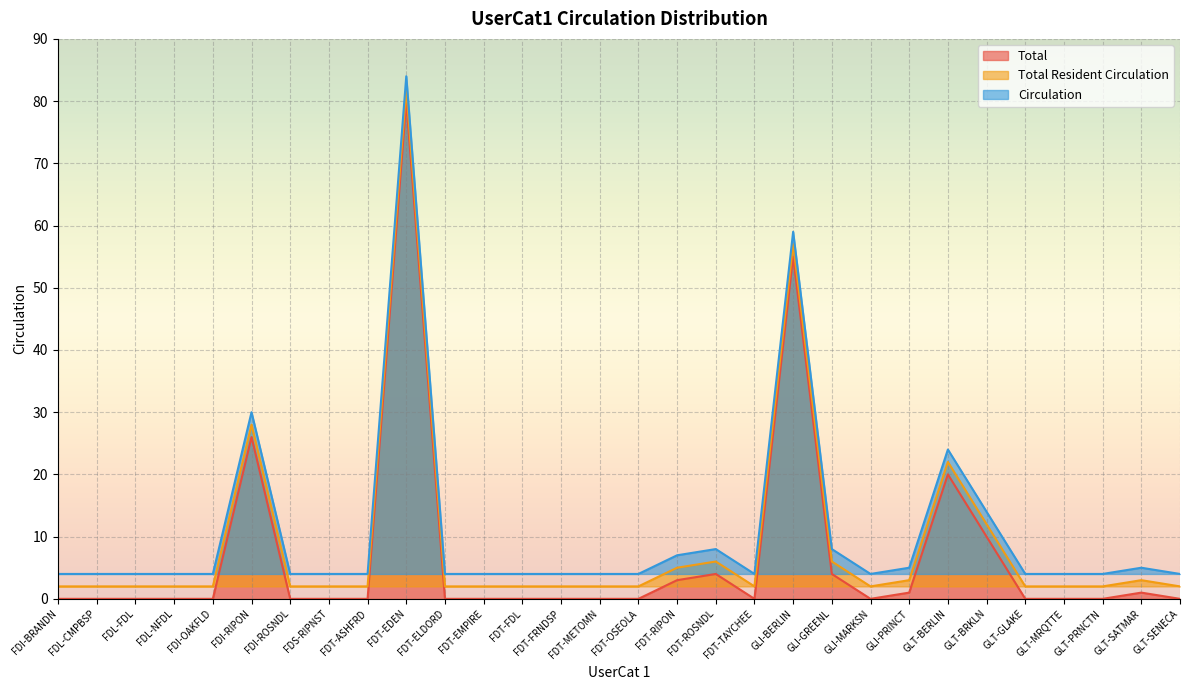

Which label corresponds to the largest value in the chart?

FDT-EDEN